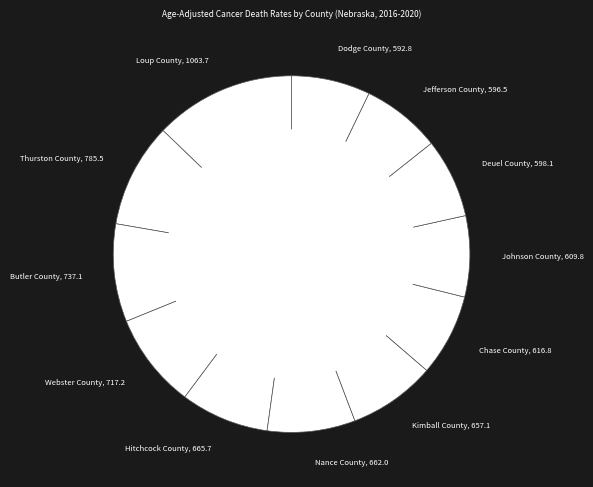

The Dodge County slice represents 7% of the pie. True or false?

True